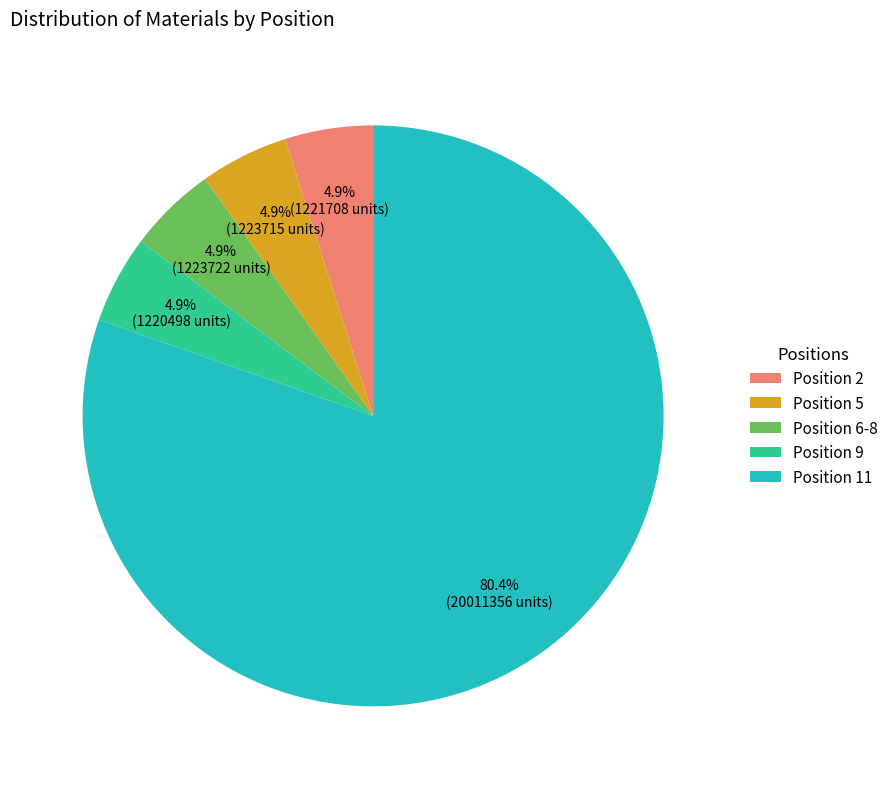

Does Position 9 represent more than half of the total?

No